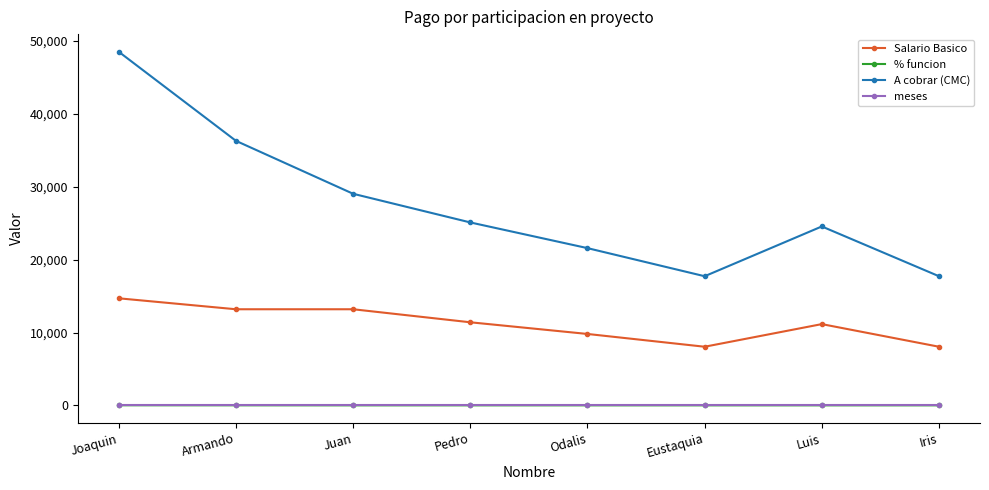

What is the greatest value displayed?

48460.5